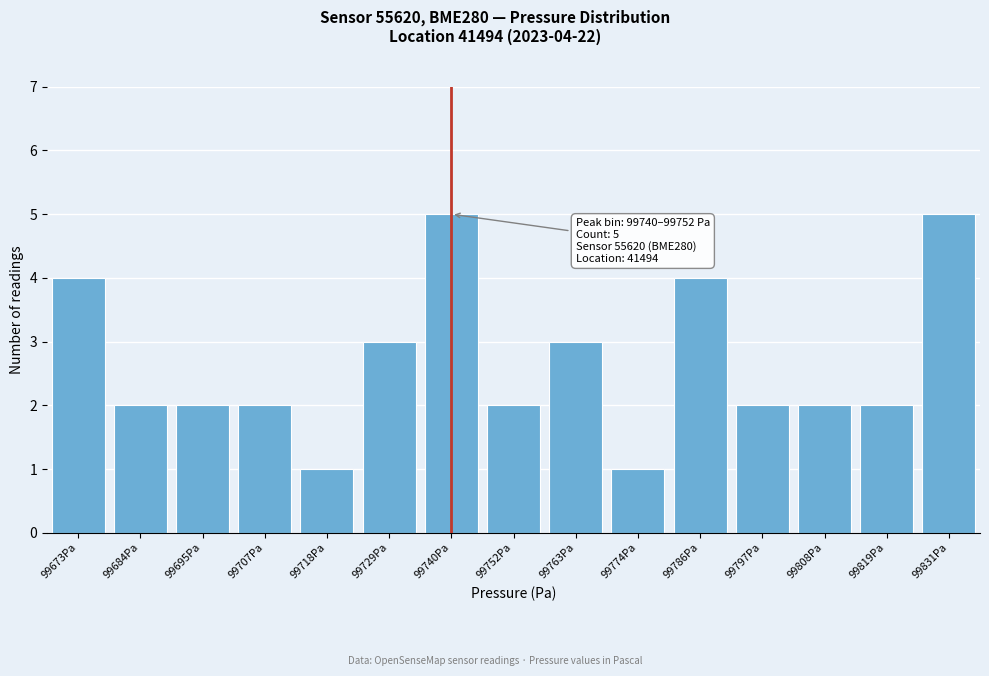

Reading left to right, list all the values displayed in this chart.

4	2	2	2	1	3	5	2	3	1	4	2	2	2	5